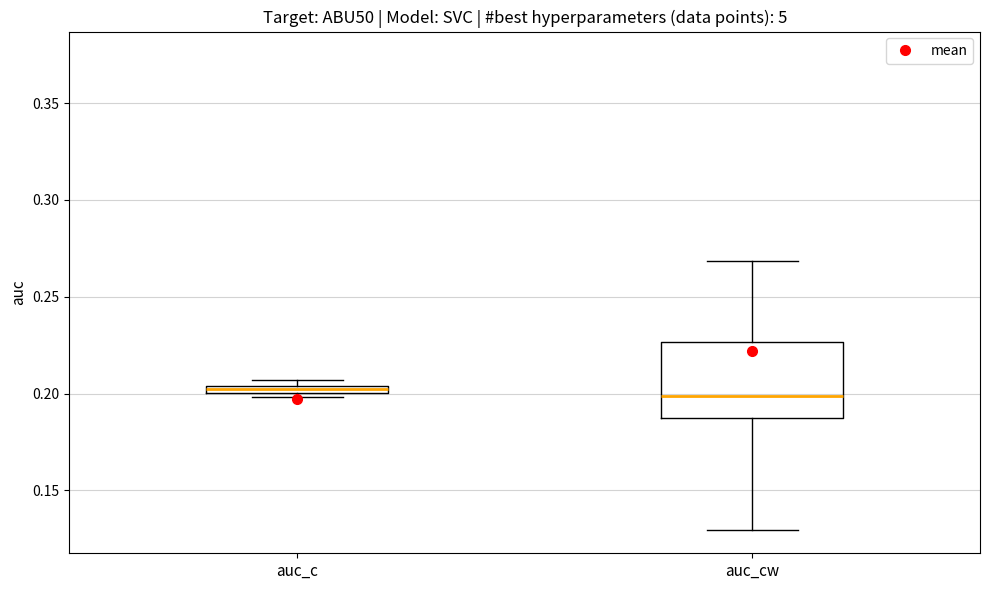

Which box is the tallest, from its lower edge to its upper edge?

auc_cw